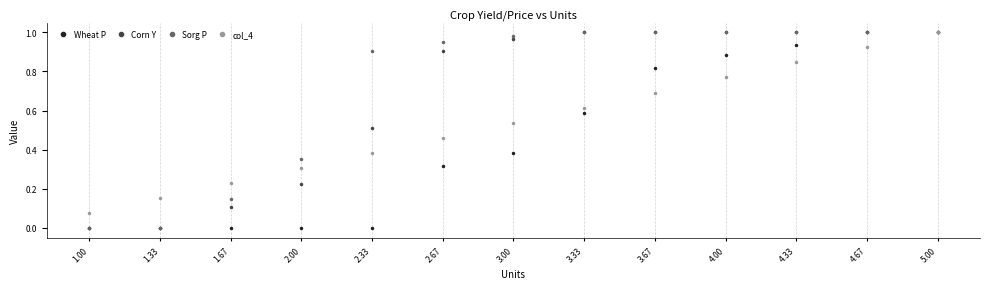

At 2.33, list the series in order from smallest to largest.

Wheat P, col_4, Corn Y, Sorg P